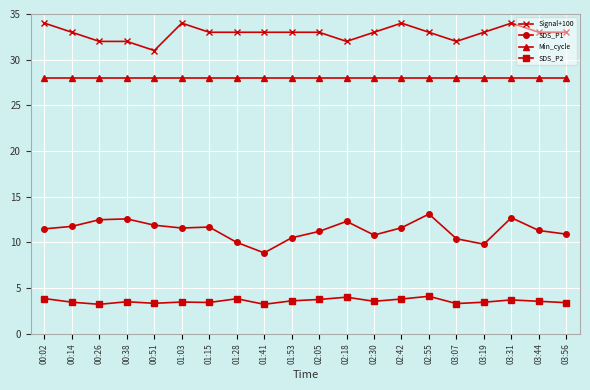

The value of Min_cycle at 00:02 is 44.7. True or false?

False